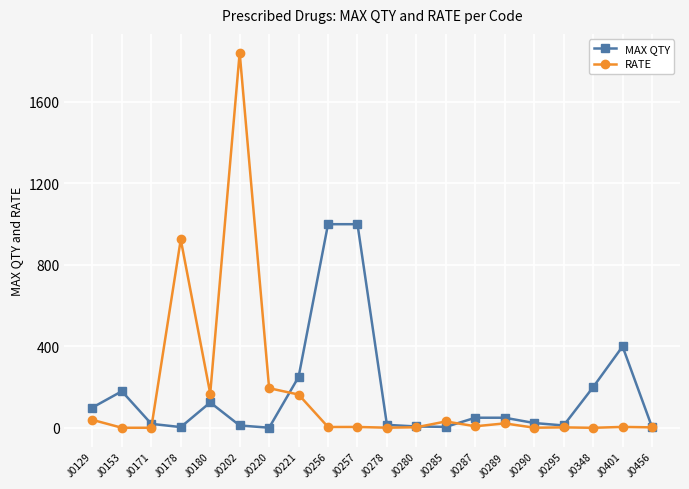

Does the chart have visible grid lines?

Yes